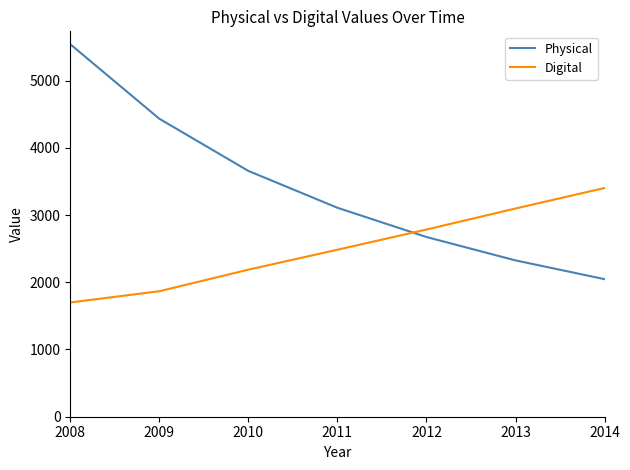

Is this an area chart (filled region under the line)?

No